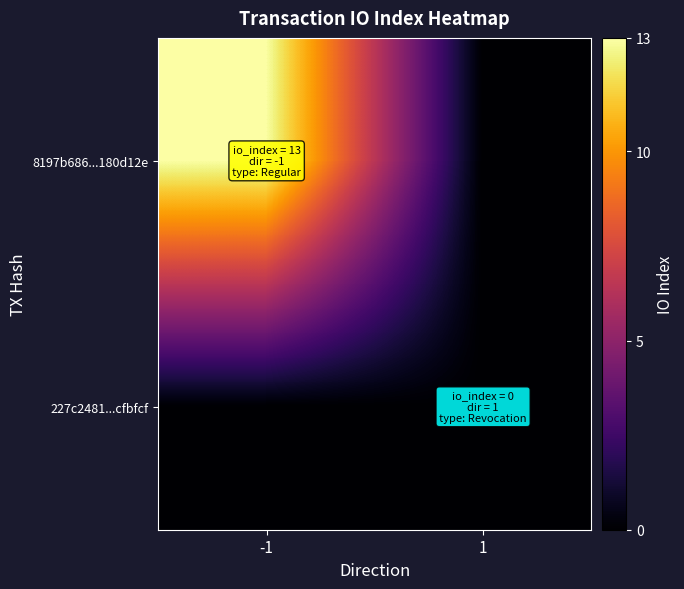

Which series has the largest total across all categories?

8197b686...180d12e